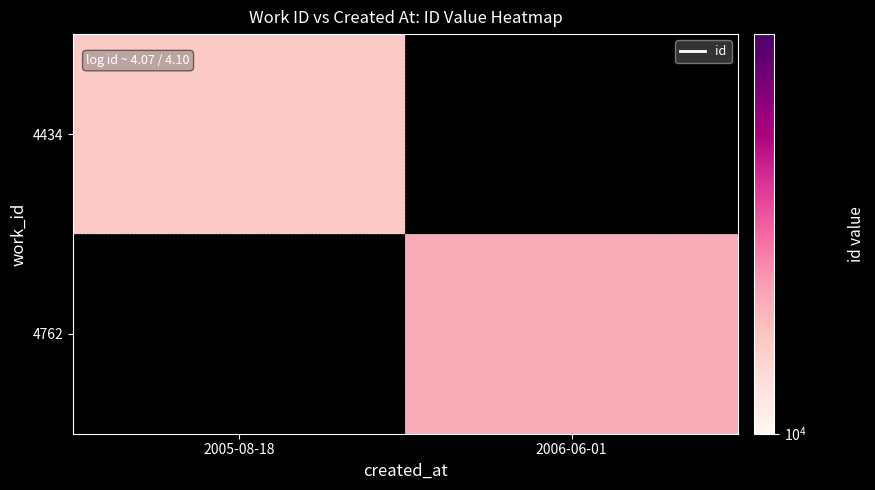

What is the greatest value displayed?

12601.0